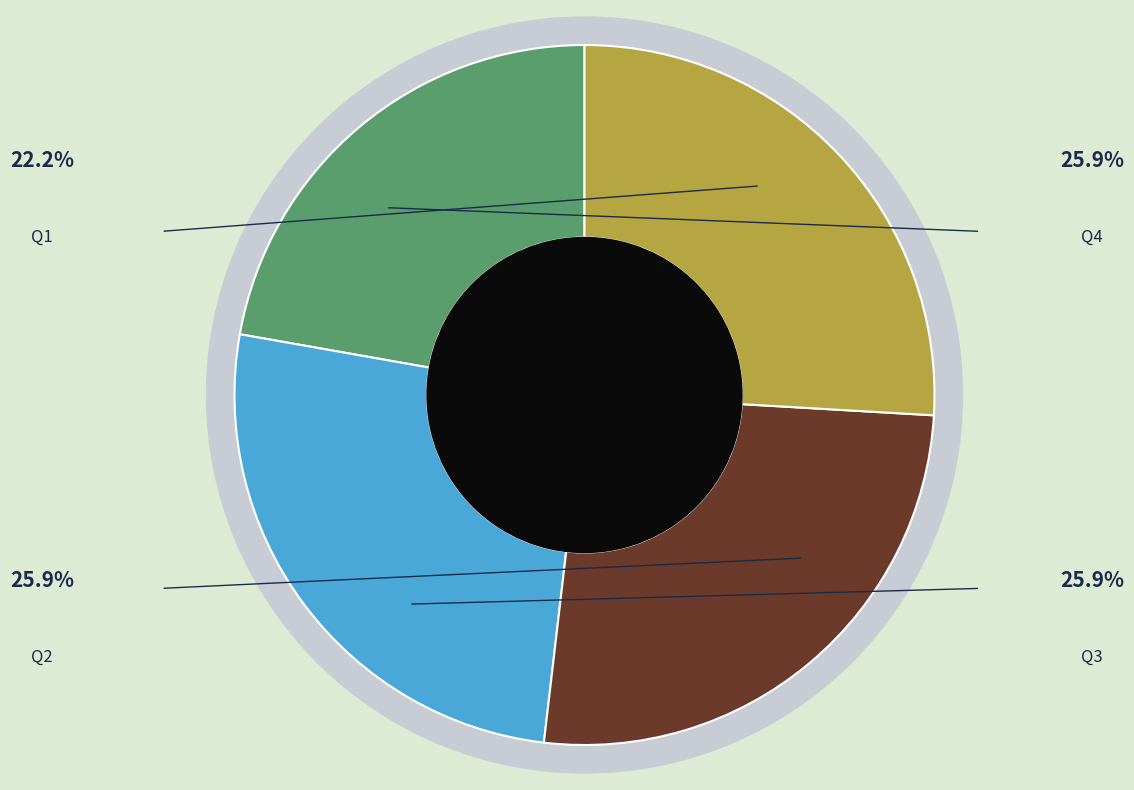

What percentage is the Q1 slice, to the nearest percent?

22%